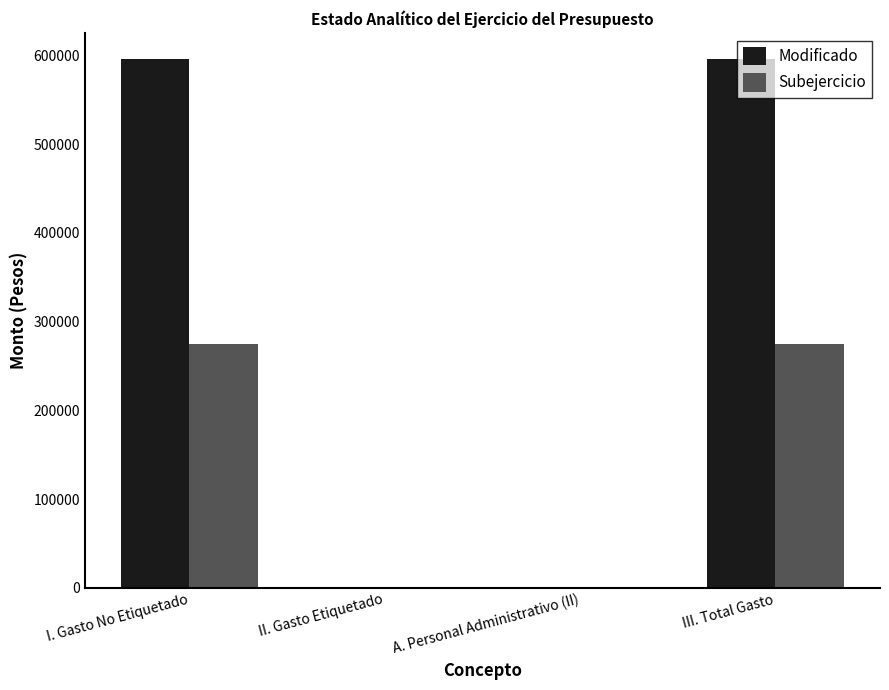

What is the sum of the Modificado values at II. Gasto Etiquetado and I. Gasto No Etiquetado?

595292.1